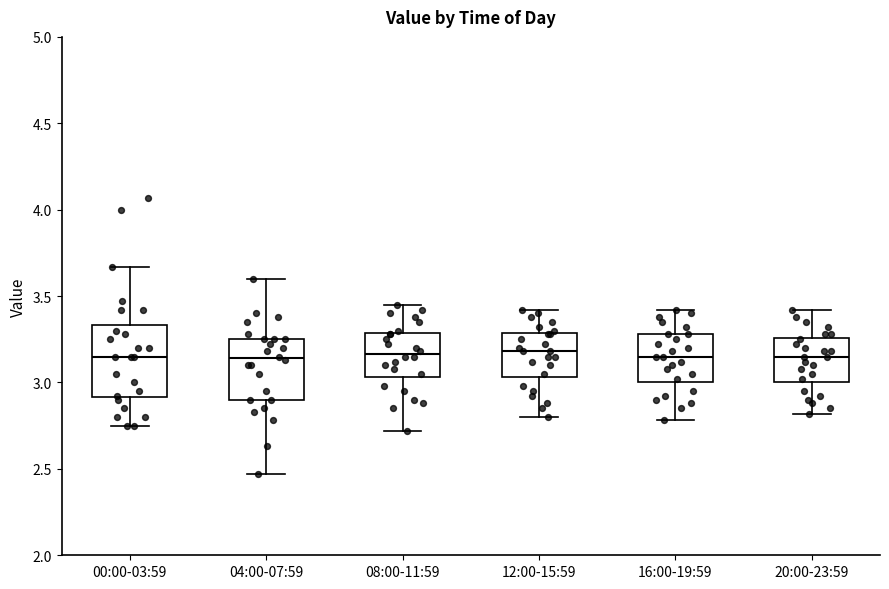

Reading left to right, read every box against the y-axis: the position of its median line, the range the box covers, and the ends of its whiskers. The values are not printed on the chart, so give them approximately, as read against the axis.

00:00-03:59: median 3.15, box 2.90 to 3.35, whiskers 2.75 to 3.65
04:00-07:59: median 3.15, box 2.90 to 3.25, whiskers 2.45 to 3.60
08:00-11:59: median 3.15, box 3.05 to 3.30, whiskers 2.70 to 3.45
12:00-15:59: median 3.20, box 3.05 to 3.30, whiskers 2.80 to 3.40
16:00-19:59: median 3.15, box 3.00 to 3.30, whiskers 2.80 to 3.40
20:00-23:59: median 3.15, box 3.00 to 3.25, whiskers 2.80 to 3.40